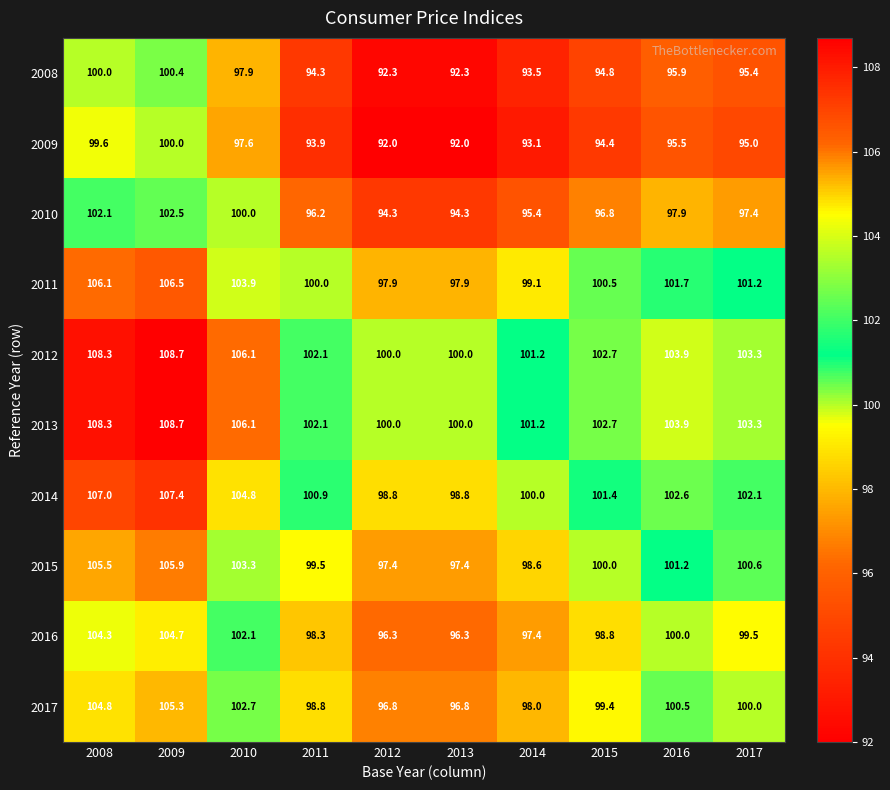

What is the total value across all series at 2013?

965.8